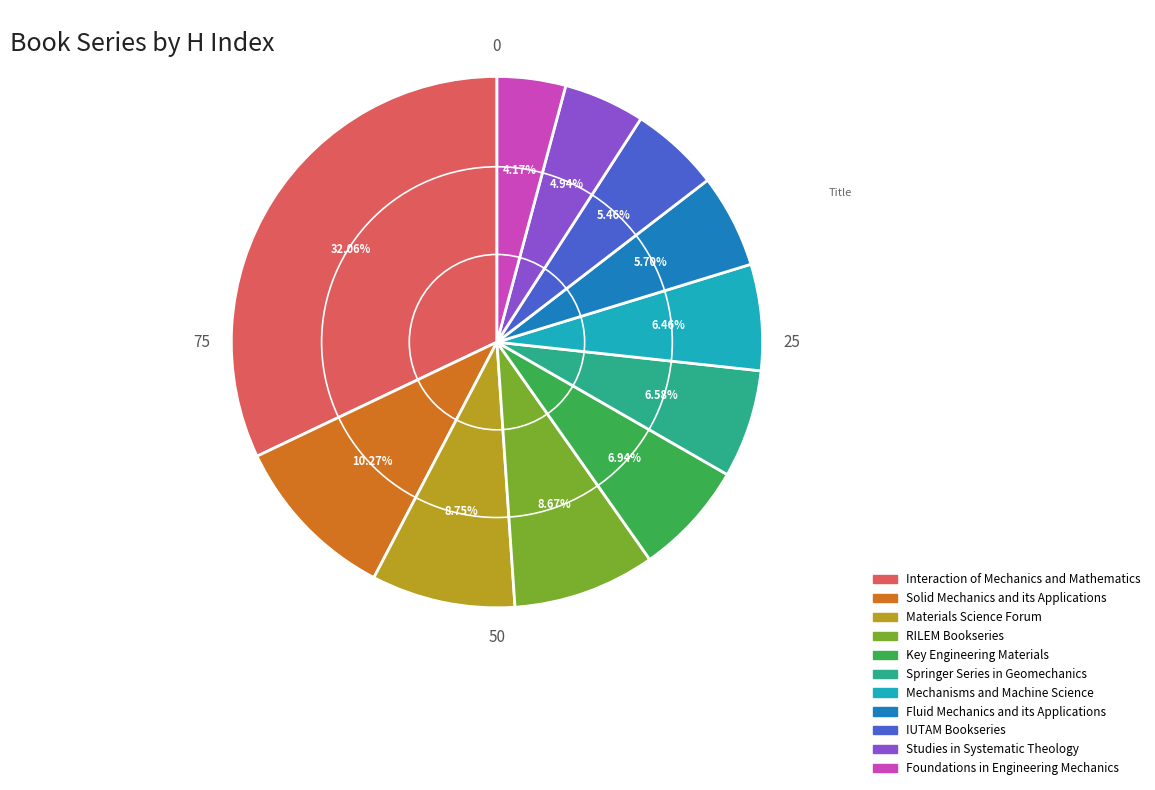

To the nearest percent, what is the average slice percentage?

9%